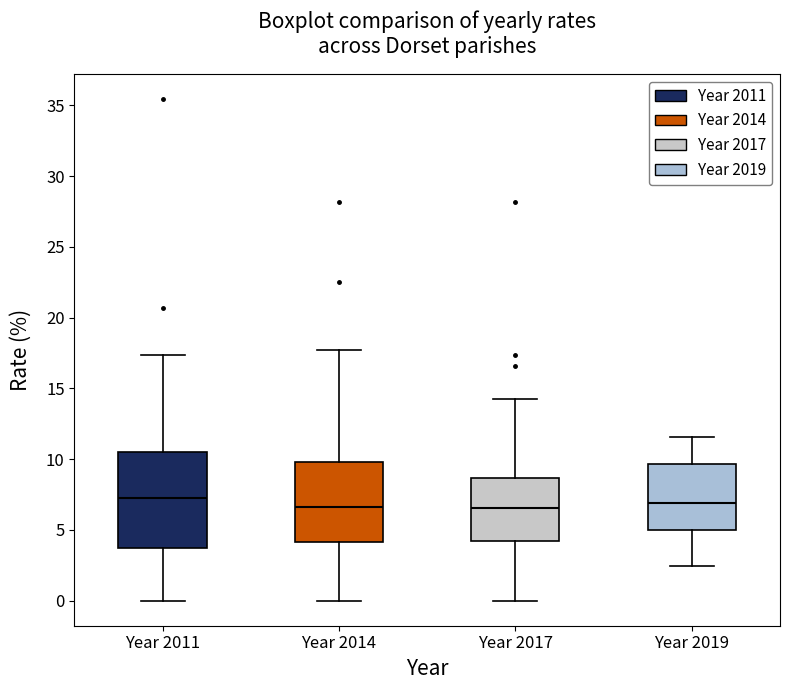

Where does the lower whisker of the box for Year 2014 end on the y-axis? The values are not printed on the chart, so give them approximately, as read against the axis.

0.0